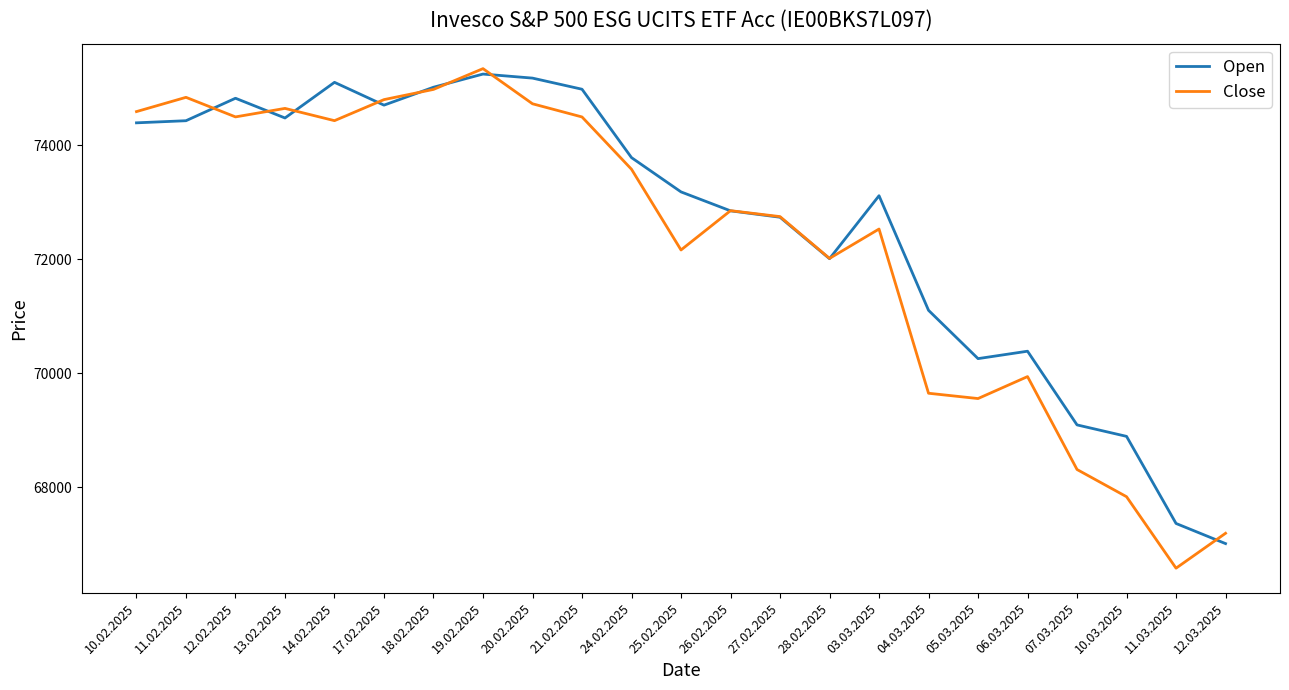

Which label corresponds to the largest value in the chart?

19.02.2025